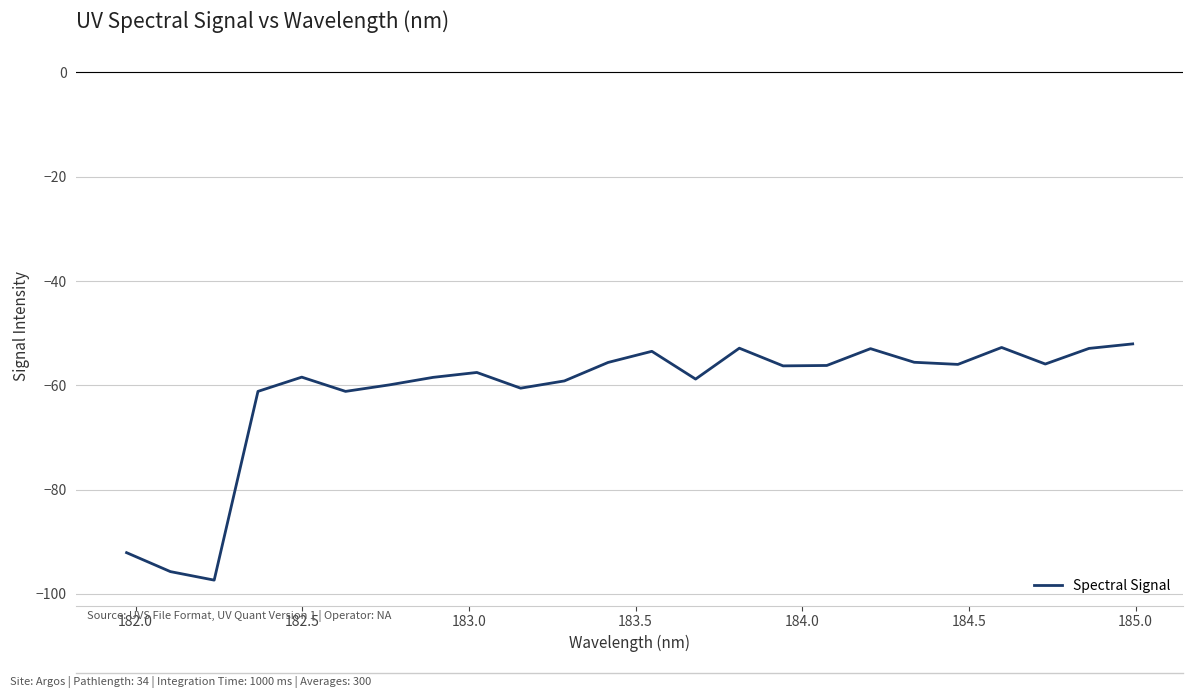

What is the greatest value displayed?

-52.1